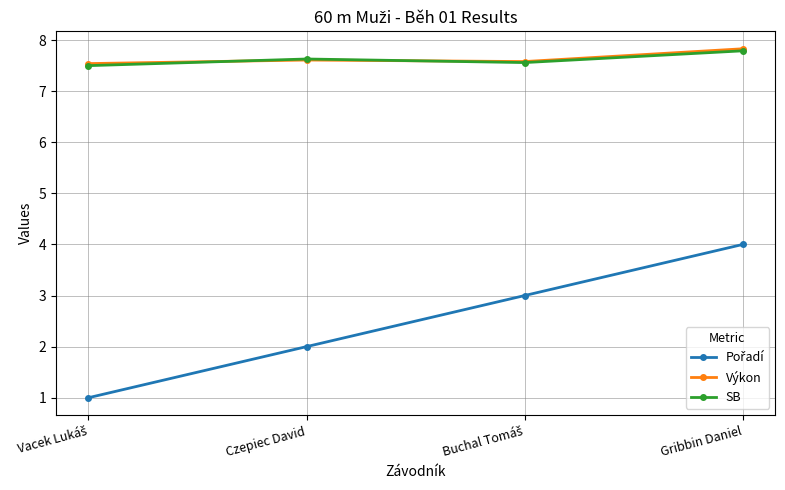

In Výkon, how many points are lower than both neighbors (excluding endpoints)?

1